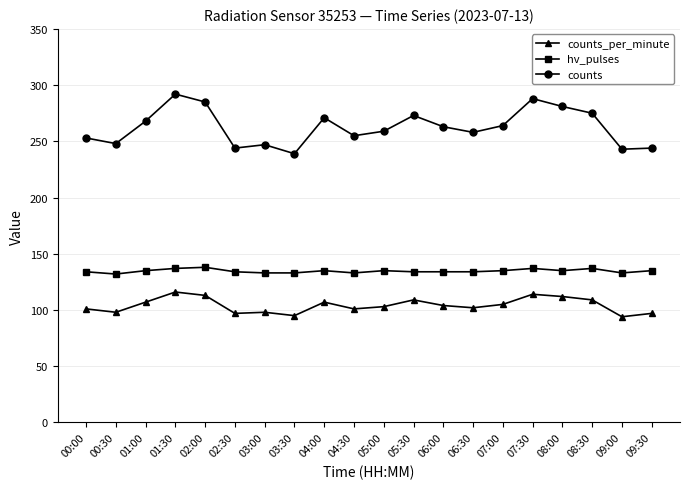

Does the chart have visible grid lines?

Yes